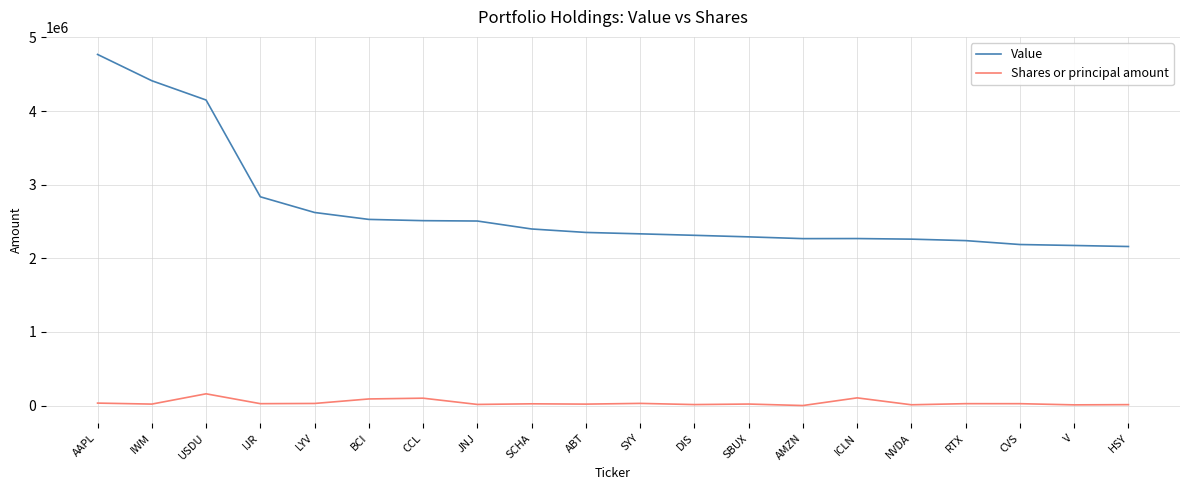

What are all the series names shown in the legend?

Value, Shares or principal amount